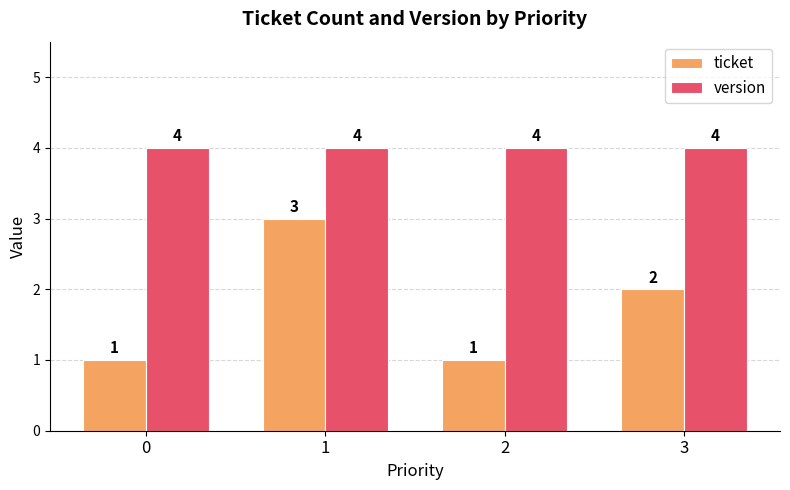

List the series in order of their peak value, highest first.

version, ticket